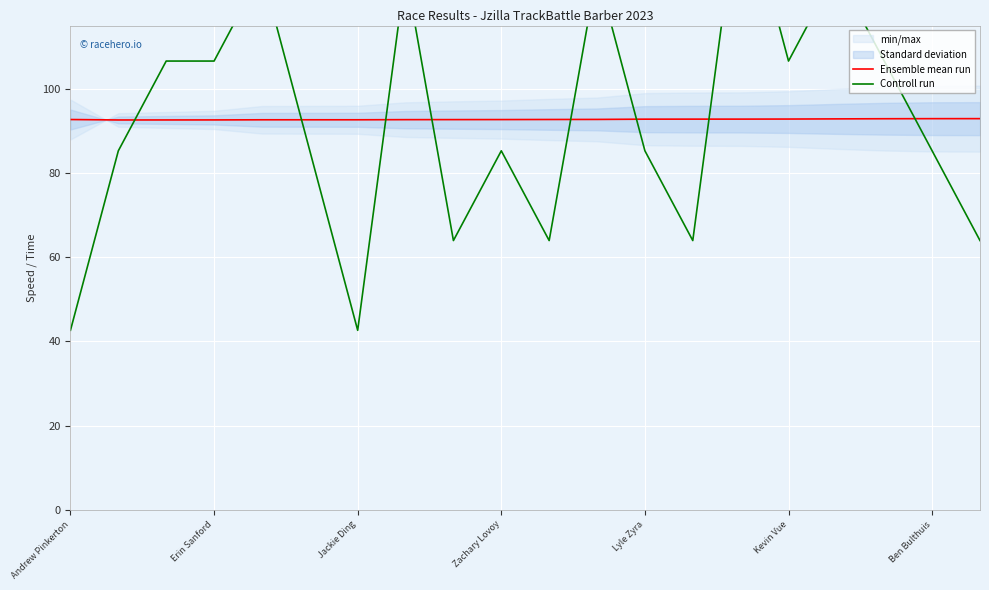

Is it true that Ensemble mean run equals 166.0 at Erin Sanford?

False